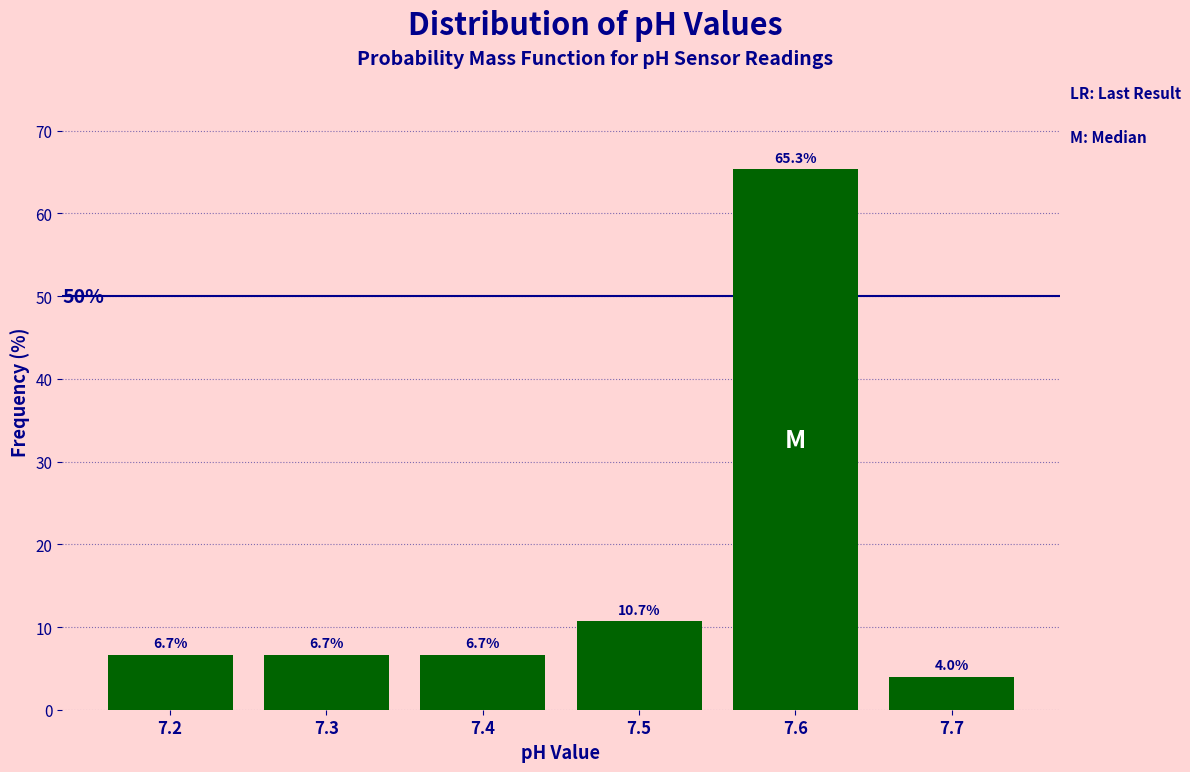

Reading left to right, what are all the values shown in this chart?

6.7	6.7	6.7	10.7	65.3	4.0